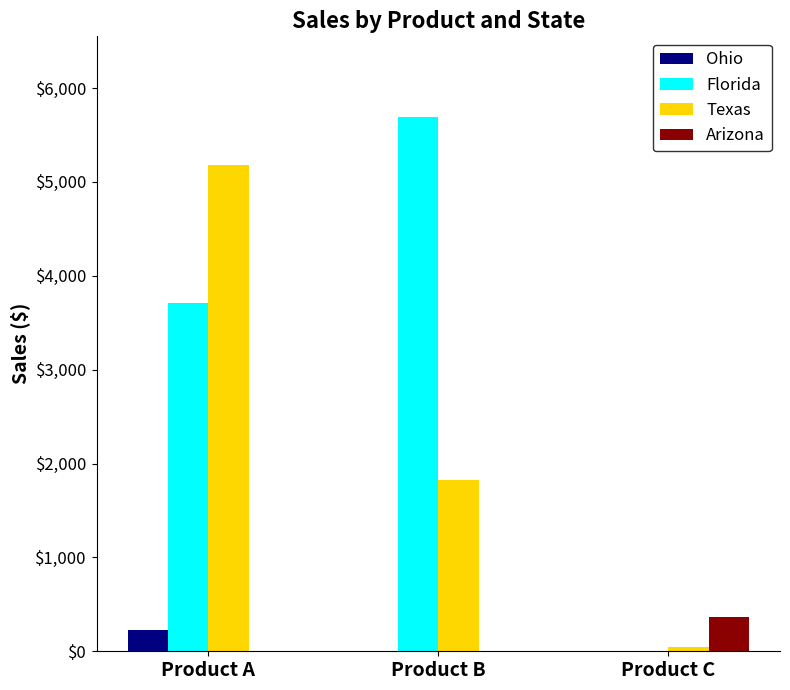

Between Product B and Product C, which series saw the biggest shift?

Florida